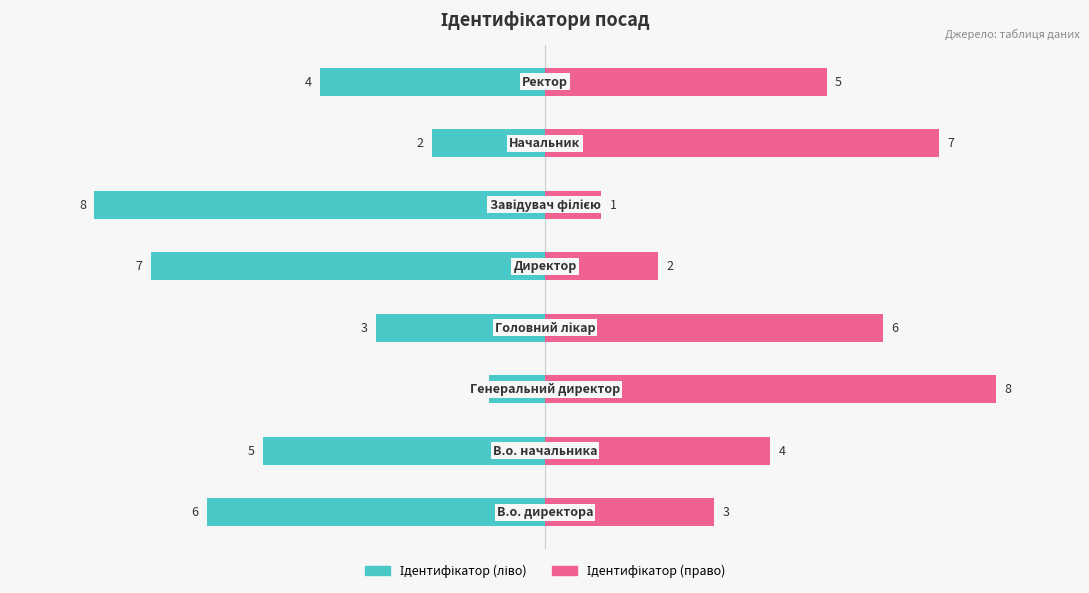

Rank the series at 1 from lowest to highest value.

Ідентифікатор (ліво), Ідентифікатор (право)